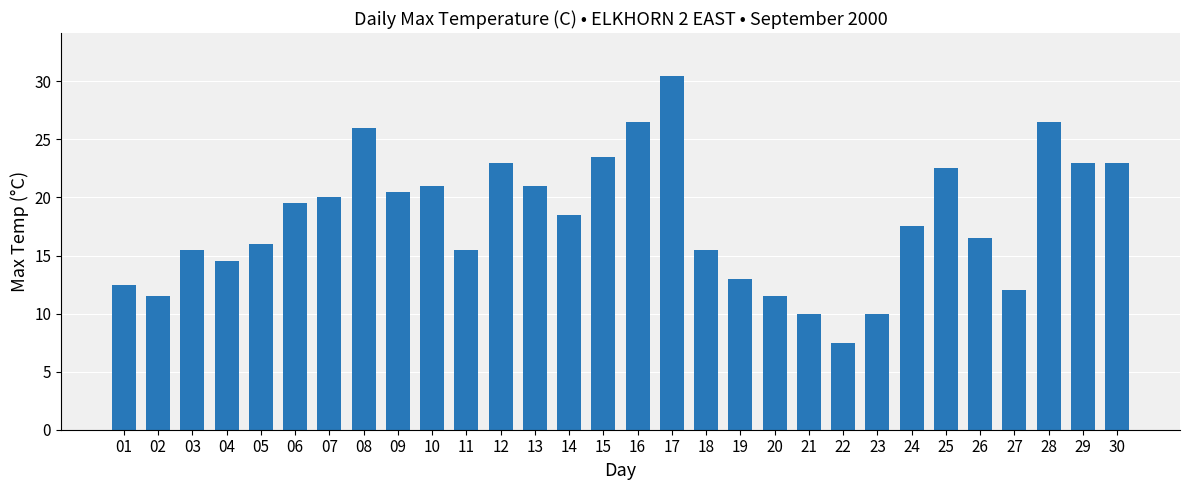

Are the bars horizontal?

No